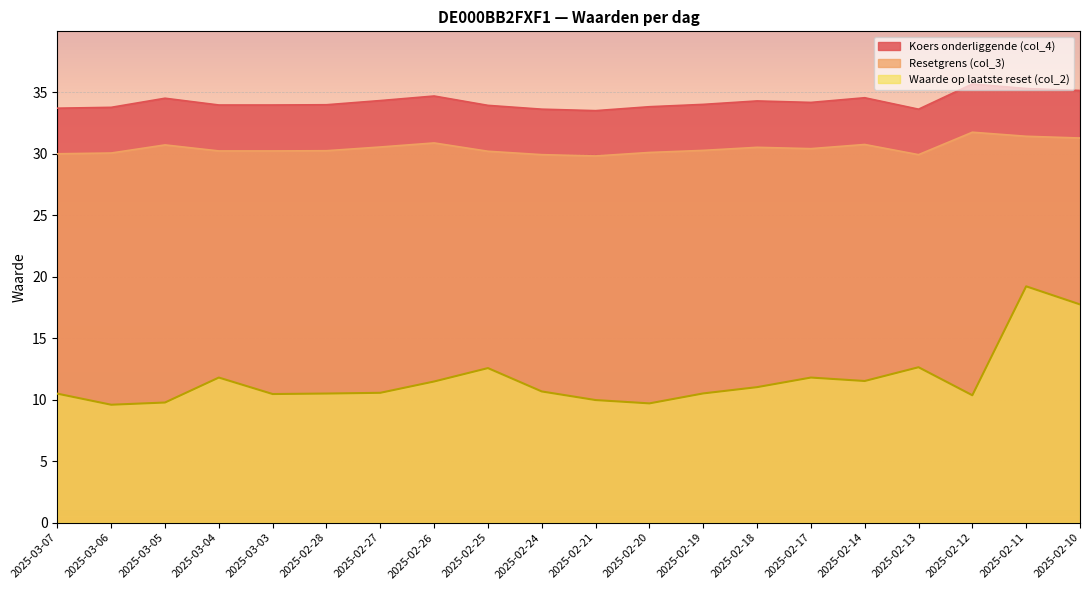

The Waarde op laatste reset (col_2) series shows 11.0 at 2025-02-18. True or false?

True